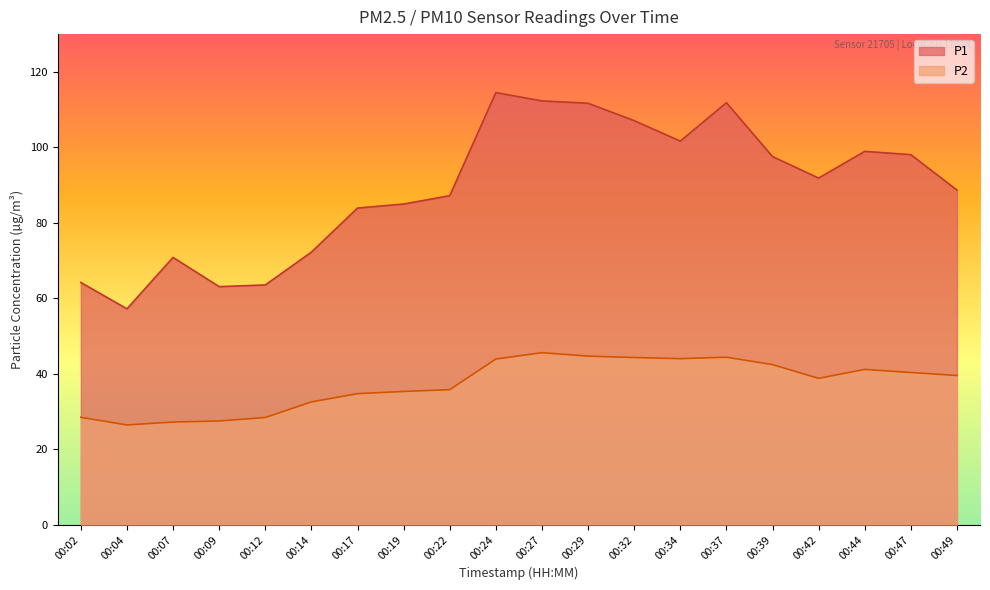

List the labels in order of P1 value, smallest first.

00:04, 00:09, 00:12, 00:02, 00:07, 00:14, 00:17, 00:19, 00:22, 00:49, 00:42, 00:39, 00:47, 00:44, 00:34, 00:32, 00:29, 00:37, 00:27, 00:24